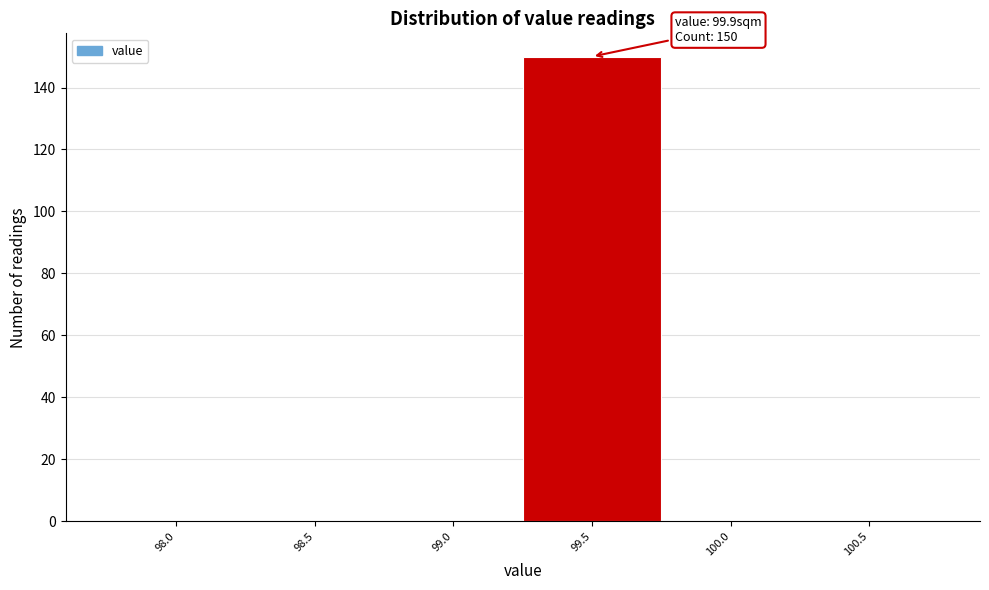

Reading right to left, extract all data points from this chart.

100.5=0	100.0=0	99.5=150	99.0=0	98.5=0	98.0=0